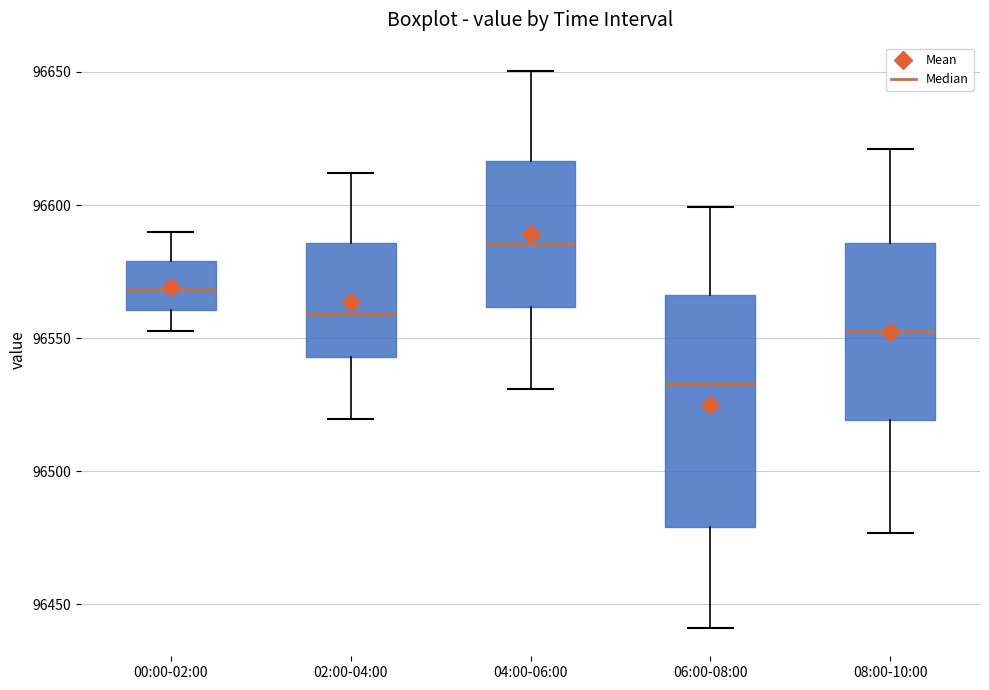

Which box's median line is the highest?

04:00-06:00